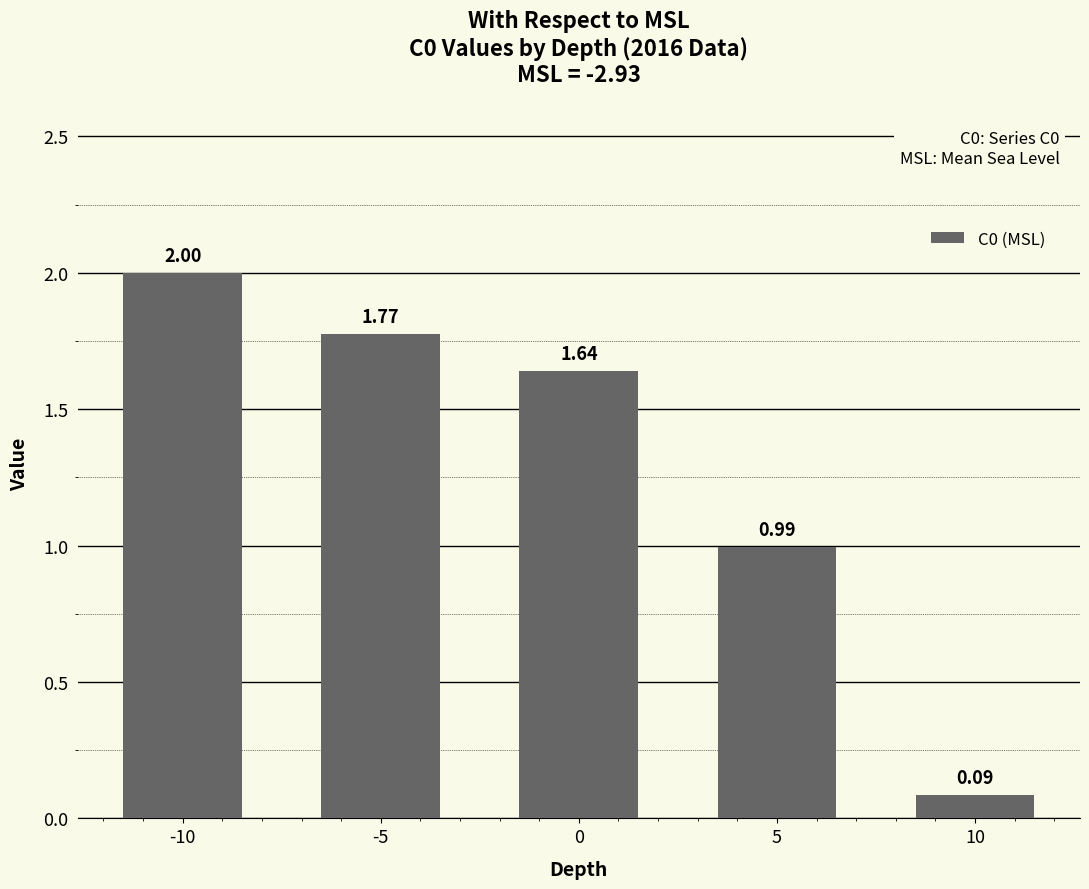

Where is the data nearest to the value 1?

5